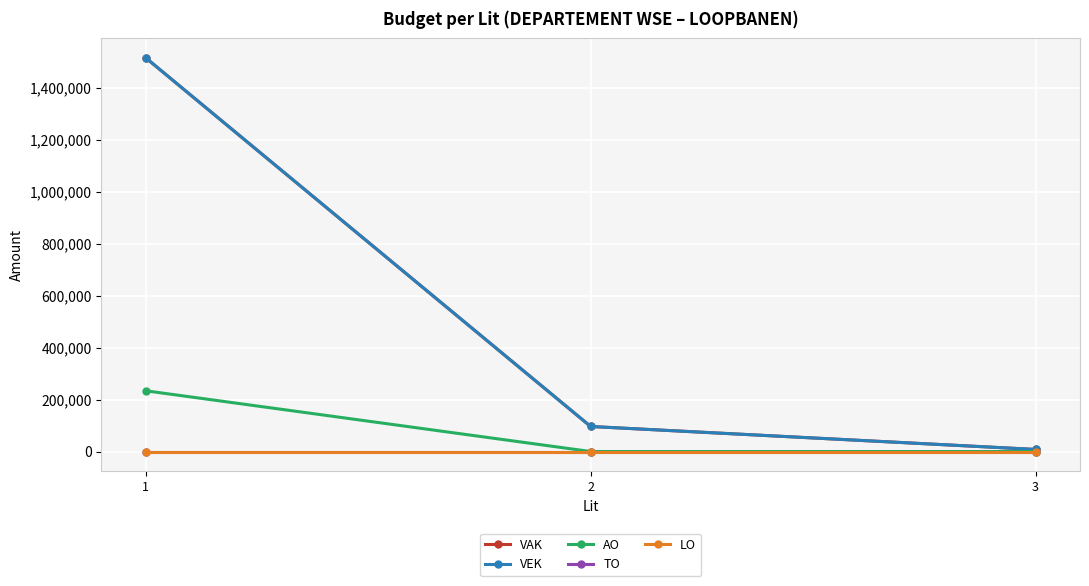

Does the chart have visible grid lines?

Yes